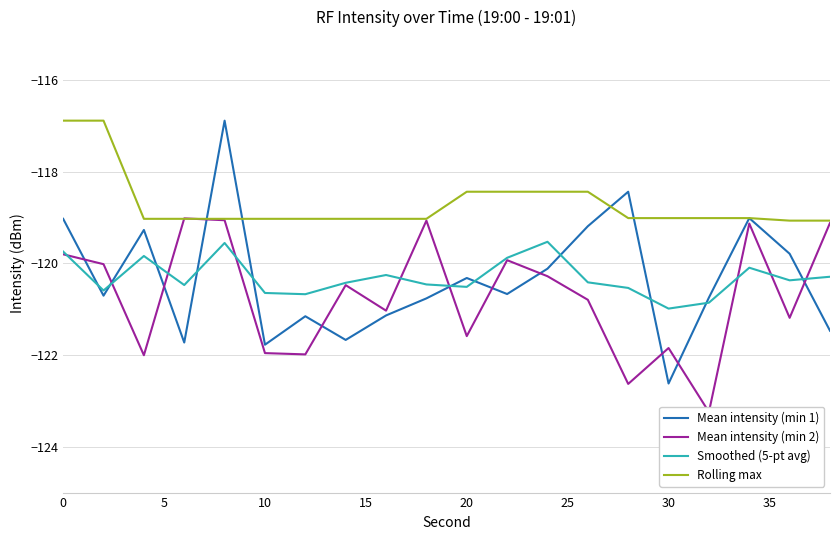

Count the number of categories in the chart.

20